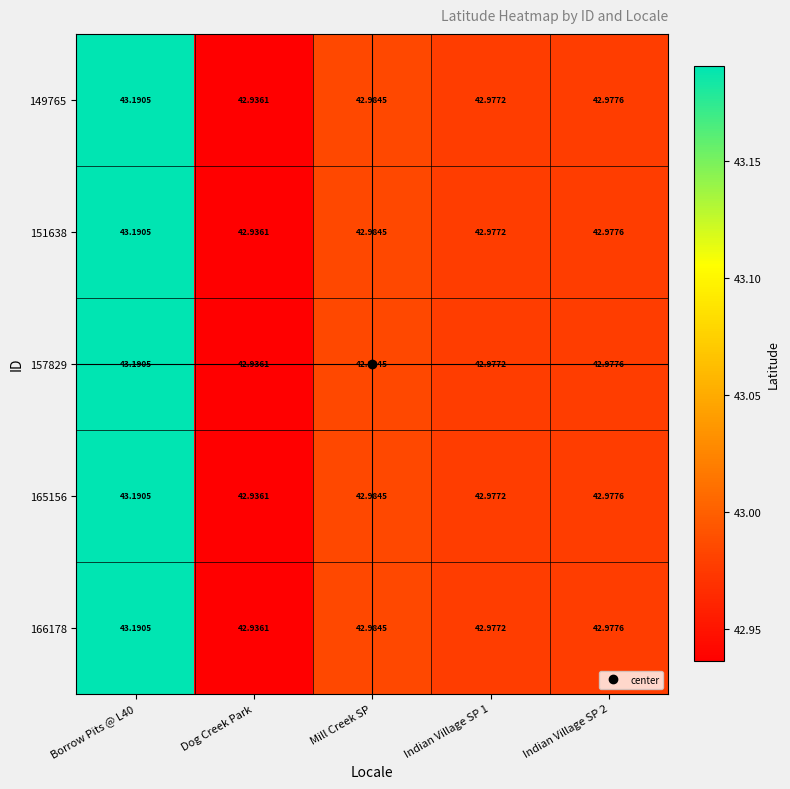

Which label corresponds to the smallest value in the chart?

Dog Creek Park